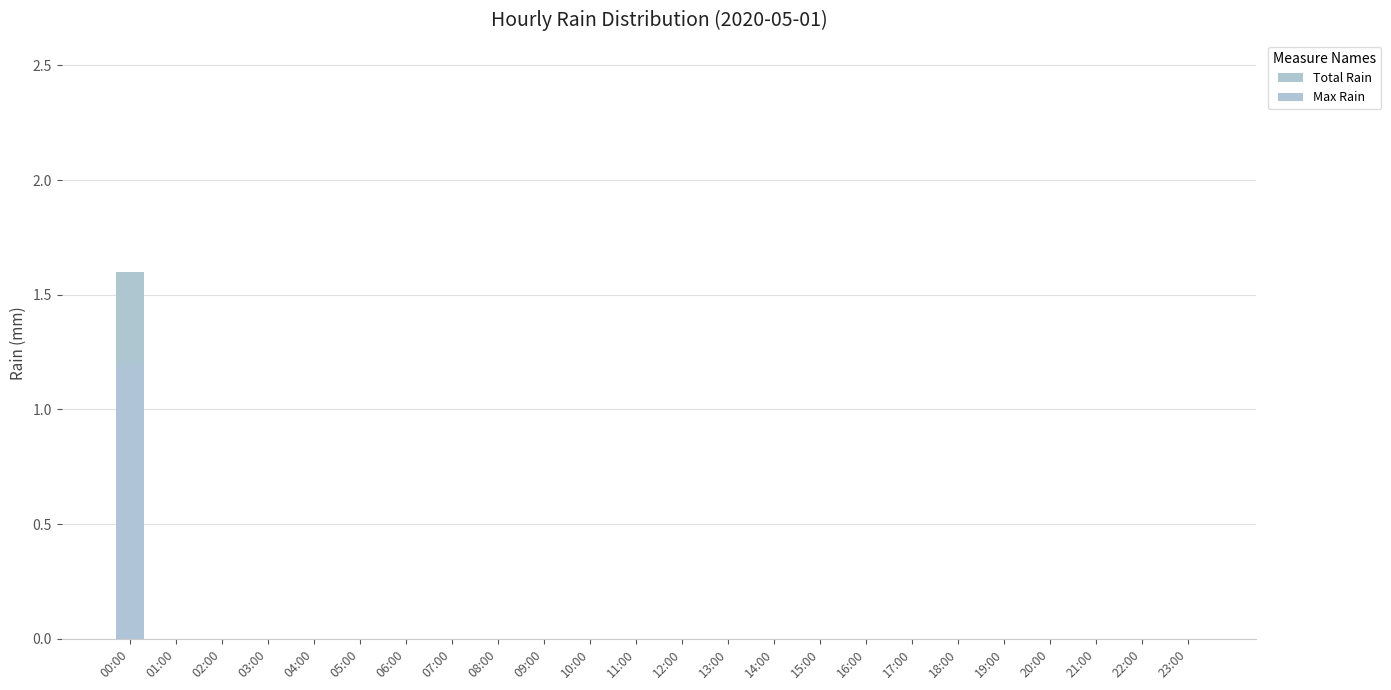

At which label is Total Rain closest to 0?

01:00